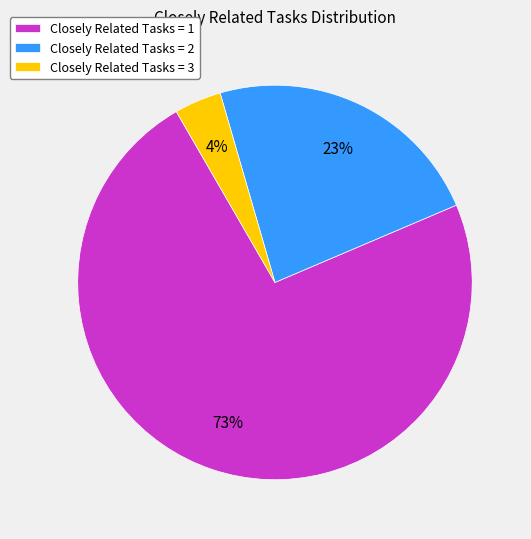

To the nearest percent, what percentage of the pie is Closely Related Tasks = 3?

4%